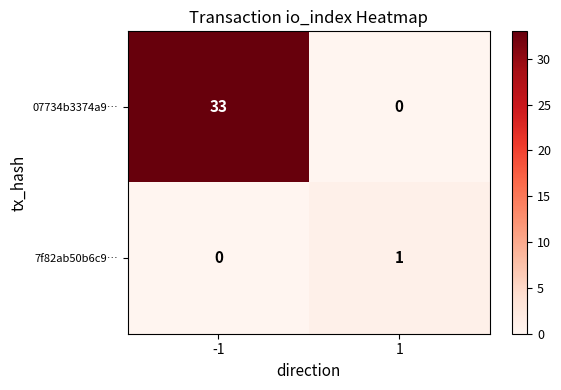

What is the sum of the 07734b3374a9… values at 1 and -1?

33